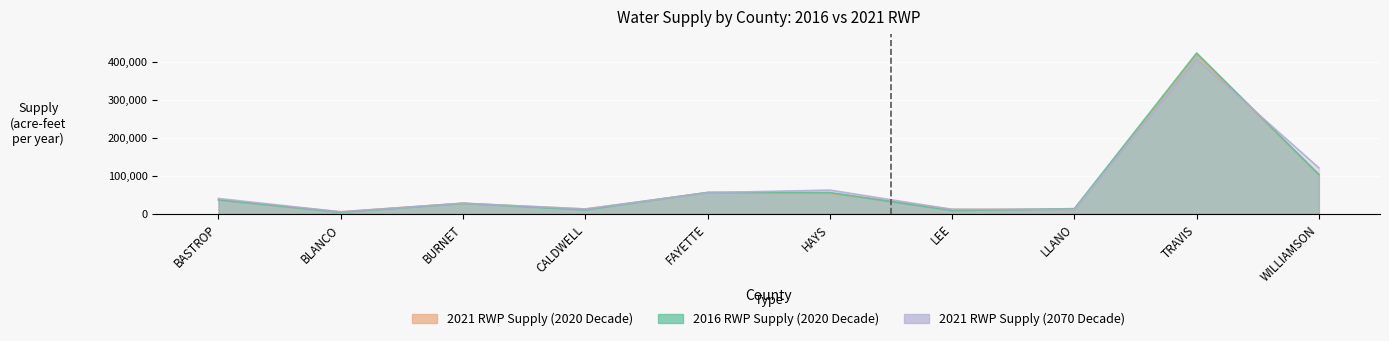

Reading left to right, what are all the values shown in this chart?

2021 RWP Supply (2020 Decade): 36622	5270	27773	12744	55747	54630	11842	11627	419934	103796
2016 RWP Supply (2020 Decade): 36688	4219	27544	10563	56409	55922	8713	13588	423296	103307
2021 RWP Supply (2070 Decade): 40397	5288	27903	12609	55599	62497	11718	11627	407170	120930